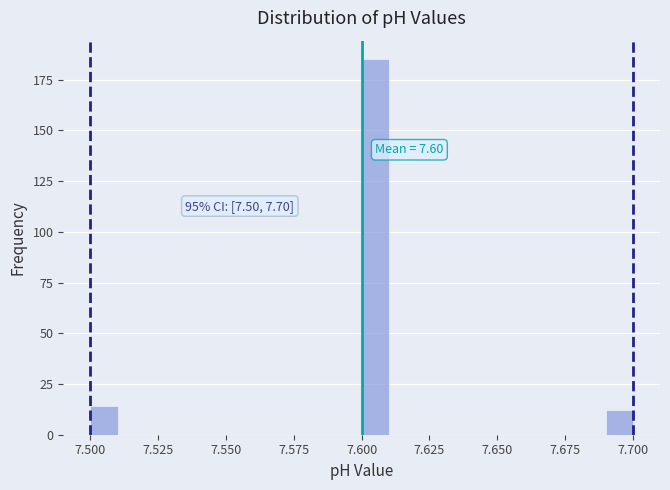

Read against the x-axis, roughly where is the centre of the tallest bar?

7.605